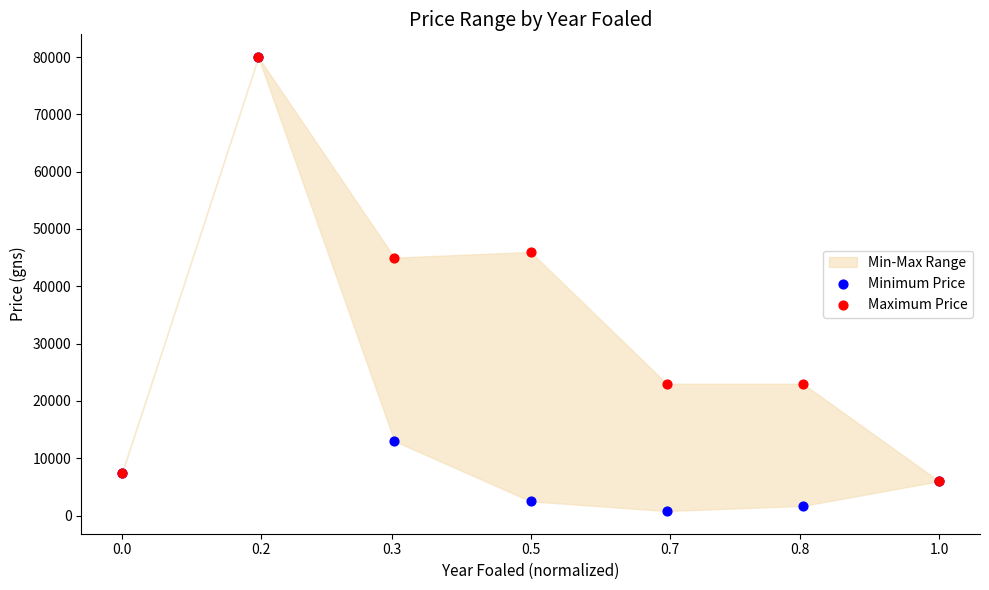

Which series has the largest Y range (max minus min)?

Minimum Price